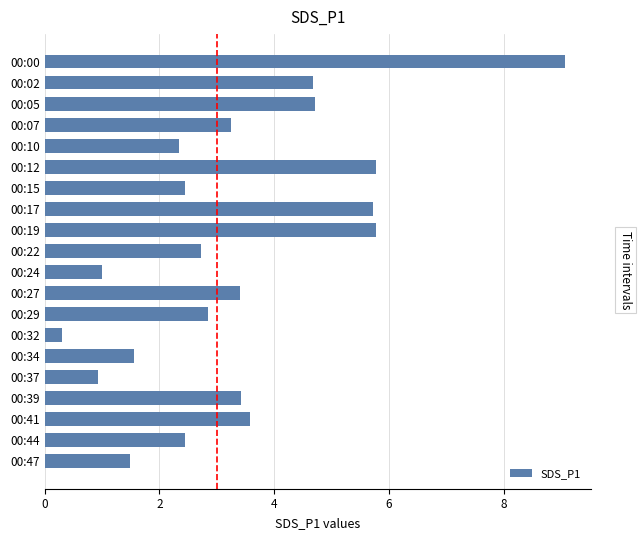

What is the value of the 14th bar from the top?

0.3